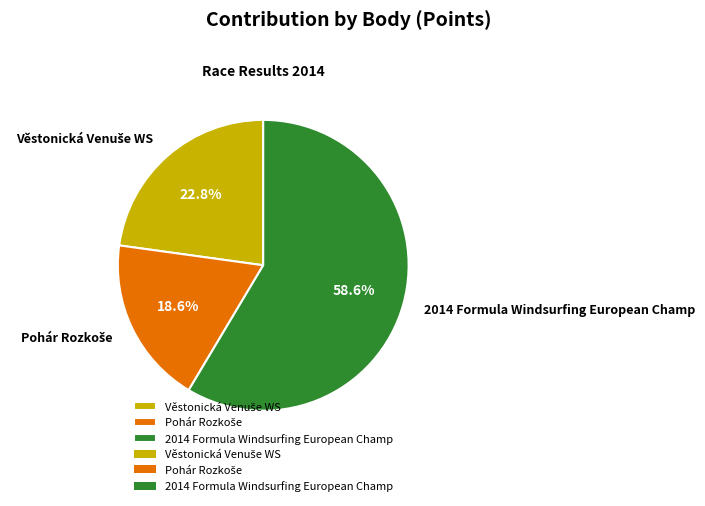

Which slice is the largest?

2014 Formula Windsurfing European Champ